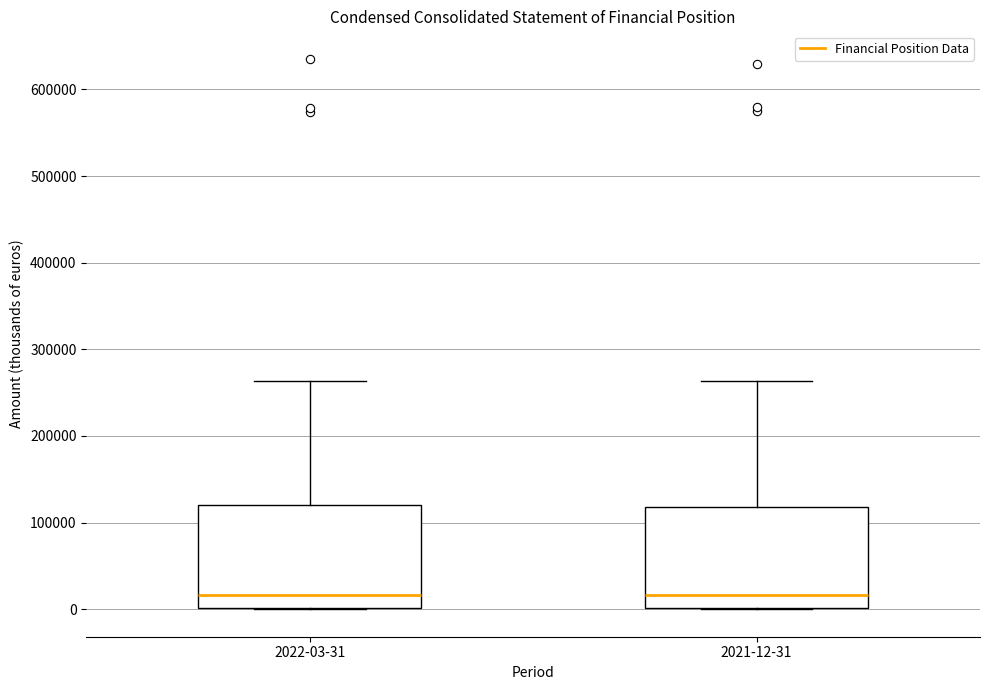

Reading left to right, transcribe this box plot: for each box, give where its median line is, the range the box spans, and where its two whiskers end, as read against the y-axis. The values are not printed on the chart, so give them approximately, as read against the axis.

2022-03-31: median 20000, box 0 to 120000, whiskers 0 to 260000
2021-12-31: median 20000, box 0 to 120000, whiskers 0 to 260000